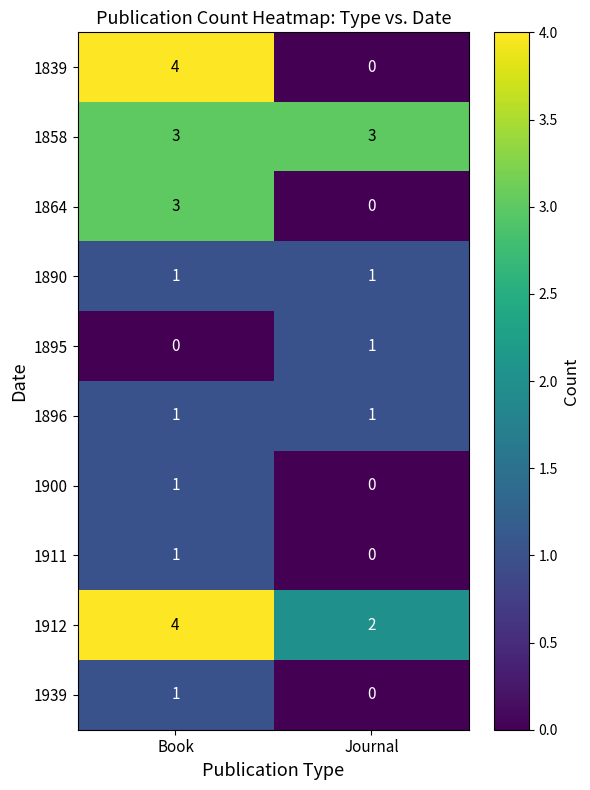

How many categories are shown in the chart?

2